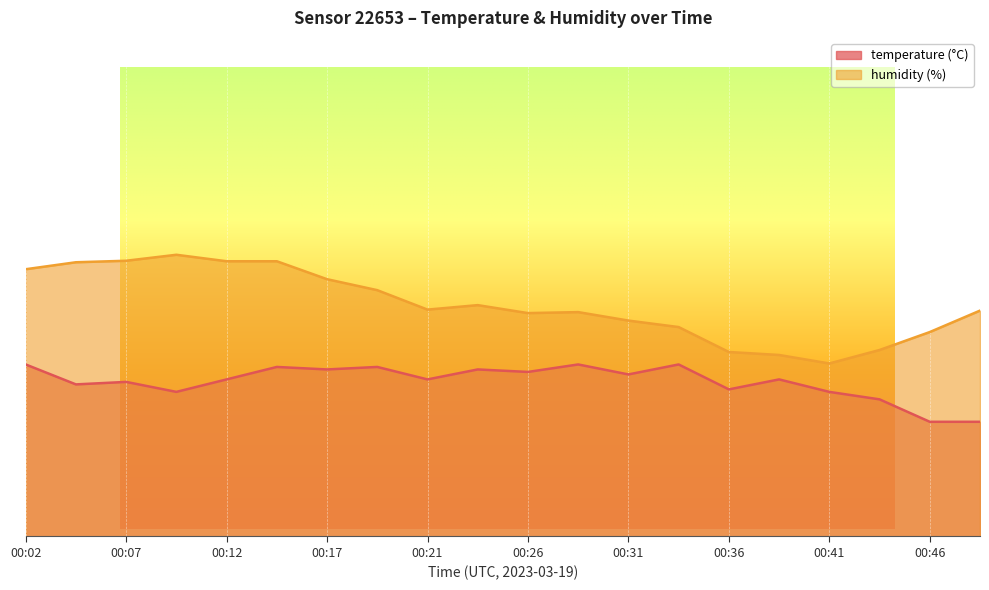

Which series changed the most between 00:02 and 00:46?

humidity